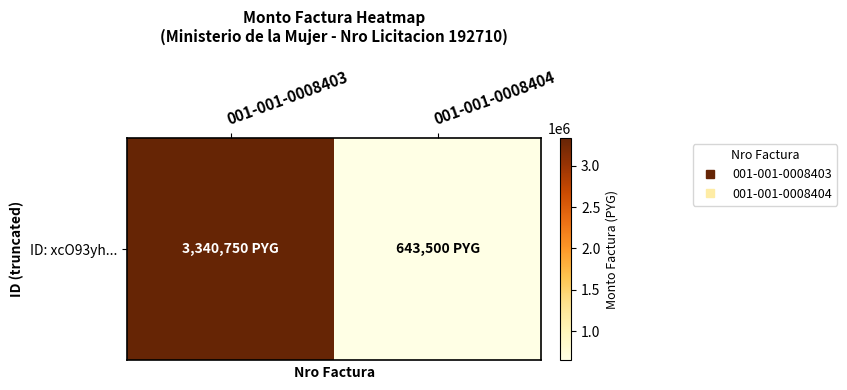

What is the ratio of the value at 001-001-0008403 to the value at 001-001-0008404?

5.2